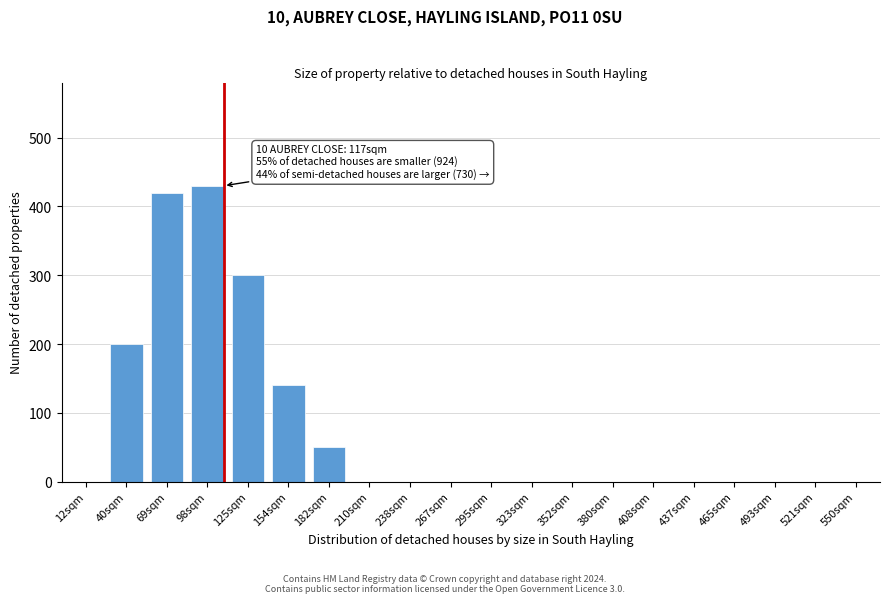

Reading left to right, what are all the values shown in this chart?

12sqm=0	40sqm=200	69sqm=420	98sqm=430	125sqm=300	154sqm=140	182sqm=50	210sqm=0	238sqm=0	267sqm=0	295sqm=0	323sqm=0	352sqm=0	380sqm=0	408sqm=0	437sqm=0	465sqm=0	493sqm=0	521sqm=0	550sqm=0